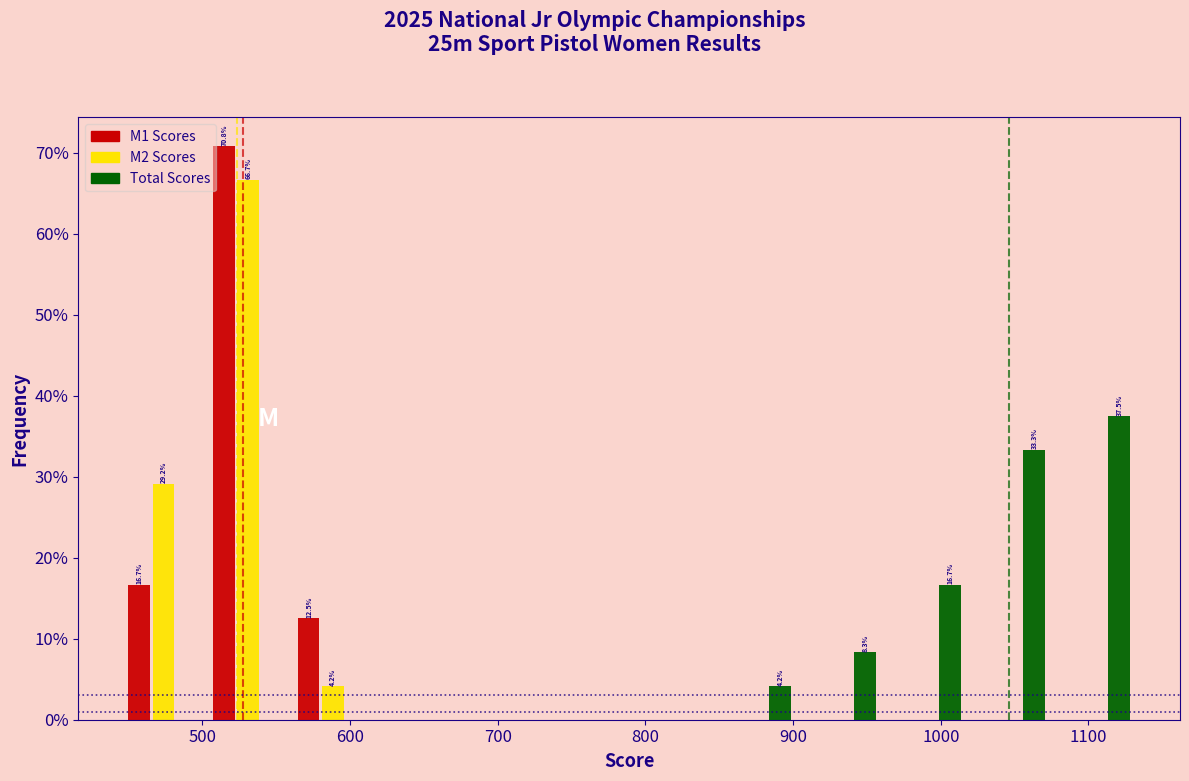

In the M2 Scores series, which range on the x-axis has the tallest bar?

500 to 560